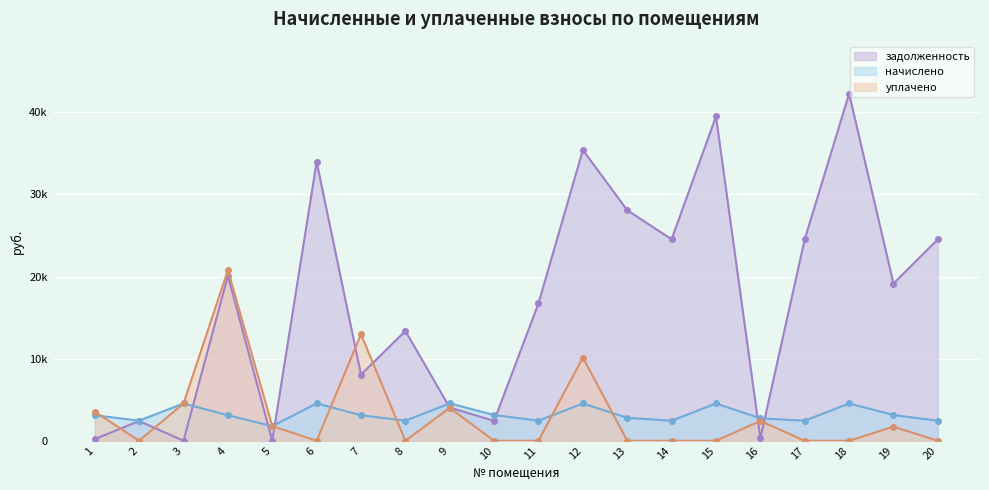

Count the number of categories in the chart.

20